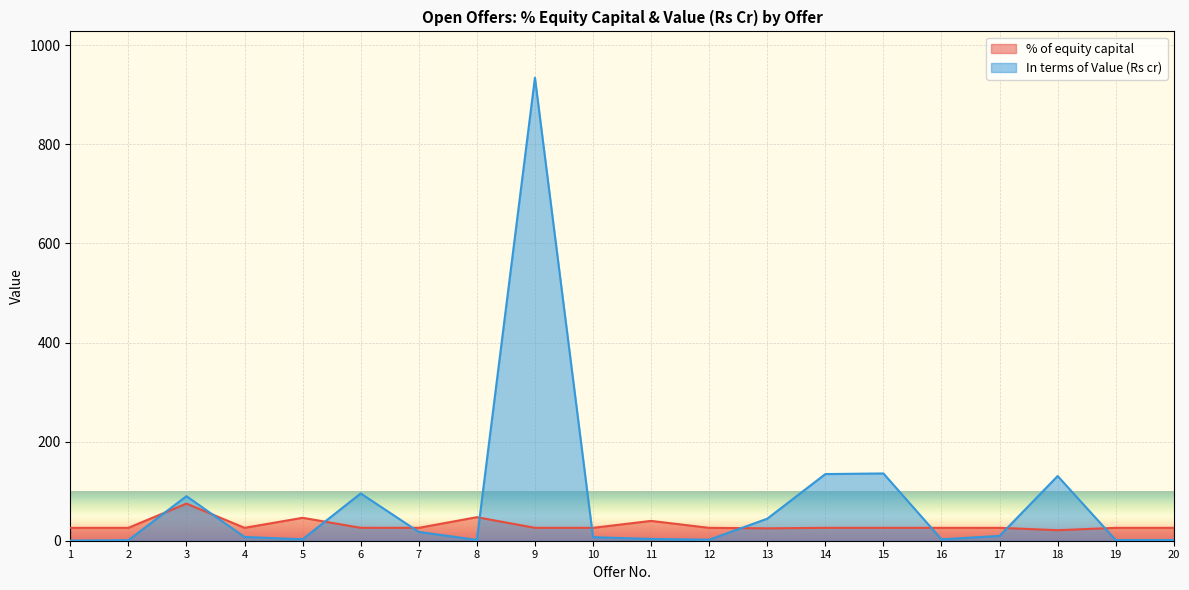

Is it true that % of equity capital equals 14.8 at 18?

False